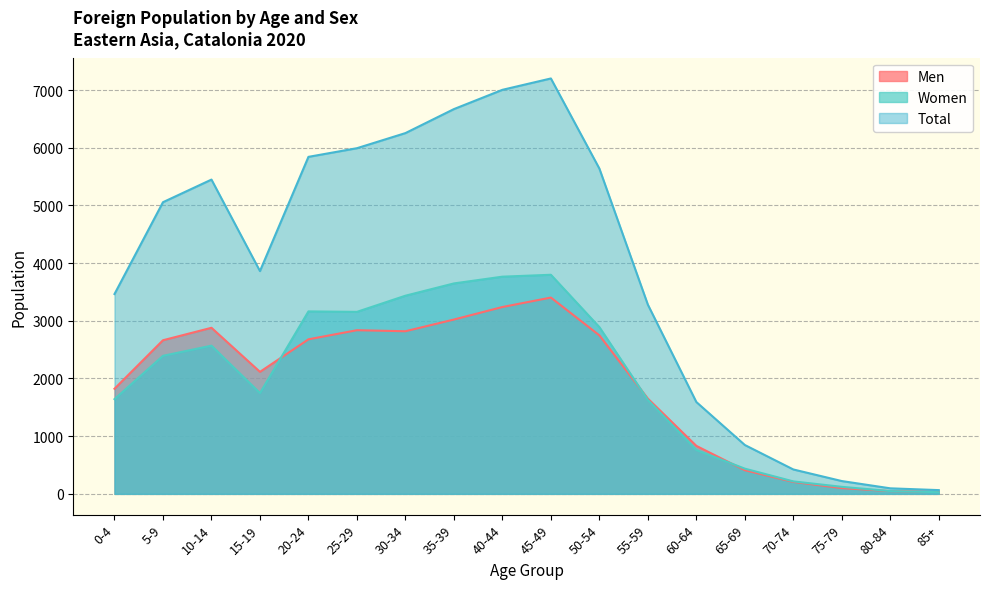

Does the chart have visible grid lines?

Yes